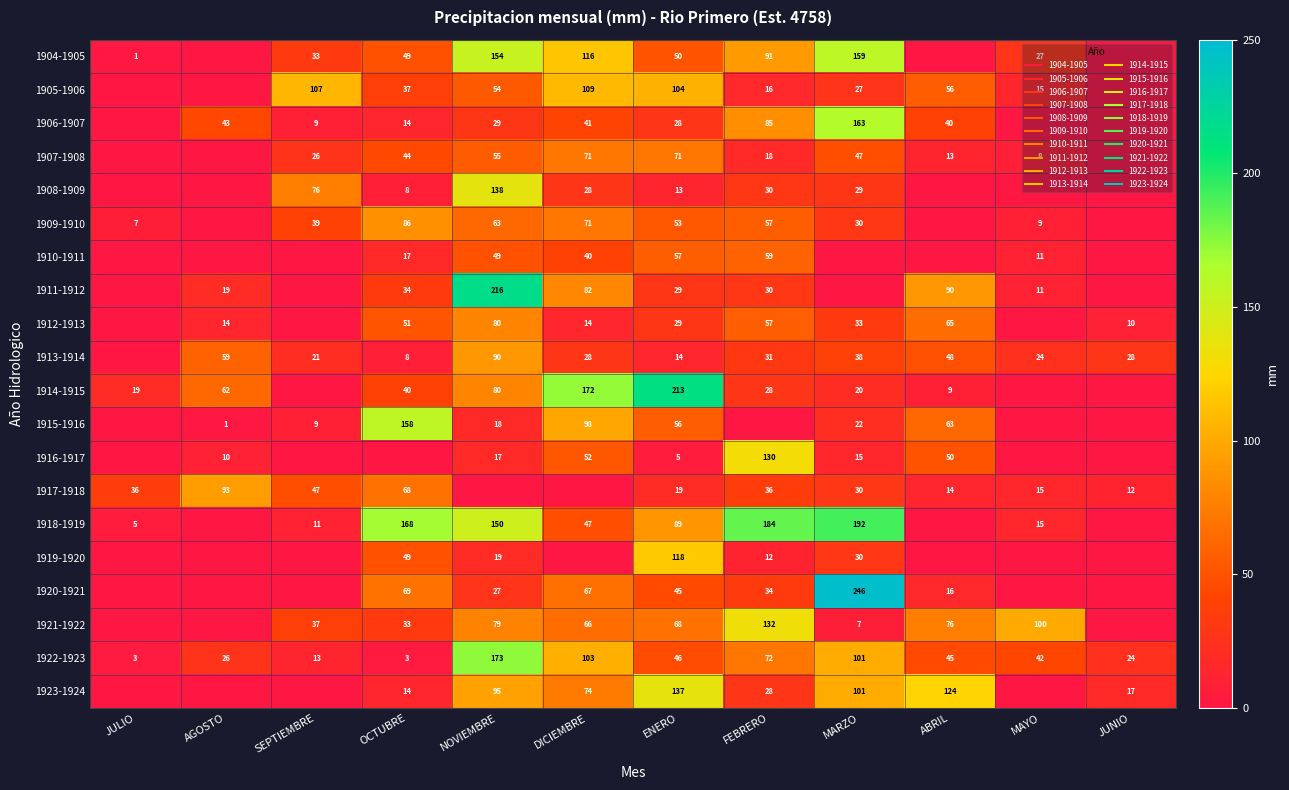

At which label does 1906-1907 first exceed 29?

AGOSTO